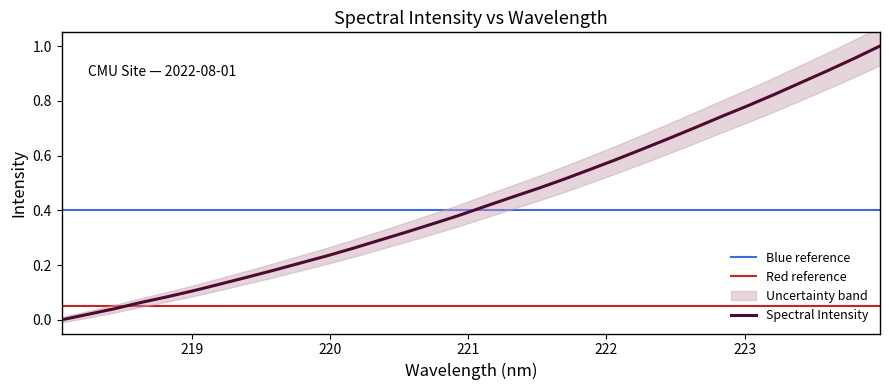

Rank the categories by value from highest to lowest.

223.9802, 223.7895, 223.5987, 223.408, 223.2172, 223.0264, 222.8355, 222.6447, 222.4538, 222.263, 222.0721, 221.8812, 221.6902, 221.4993, 221.3083, 221.1174, 220.9264, 220.7354, 220.5444, 220.3533, 220.1623, 219.9712, 219.7801, 219.589, 219.3979, 219.2067, 219.0156, 218.8244, 218.6332, 218.442, 218.2508, 218.0596